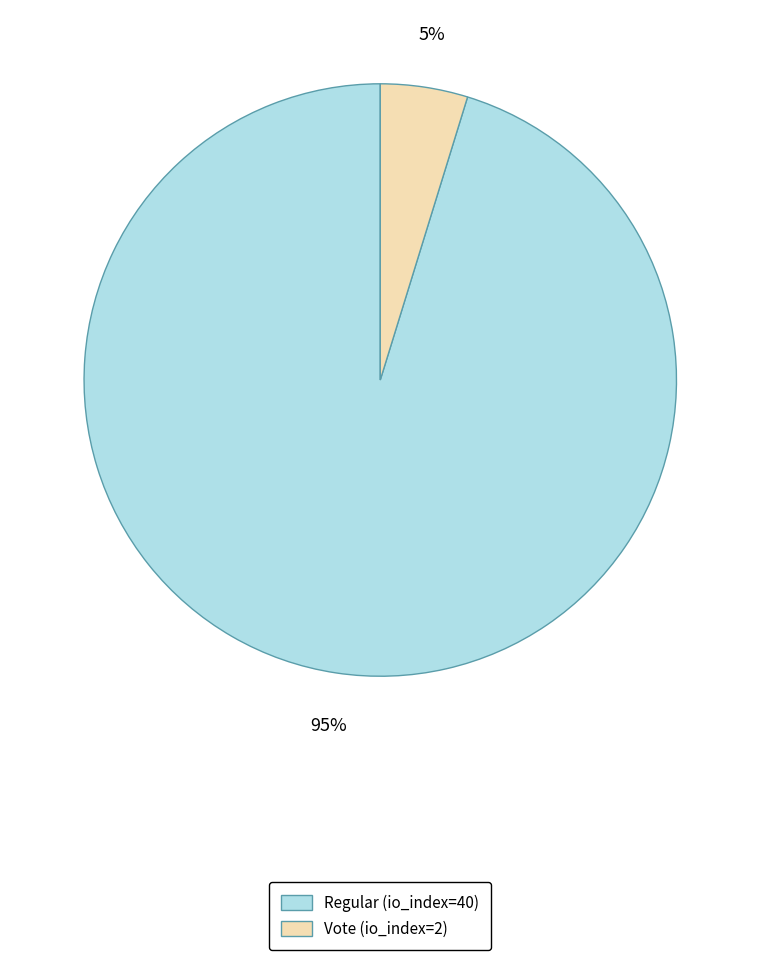

Do Regular (io_index=40) and Vote (io_index=2) together represent more than half of the pie?

Yes